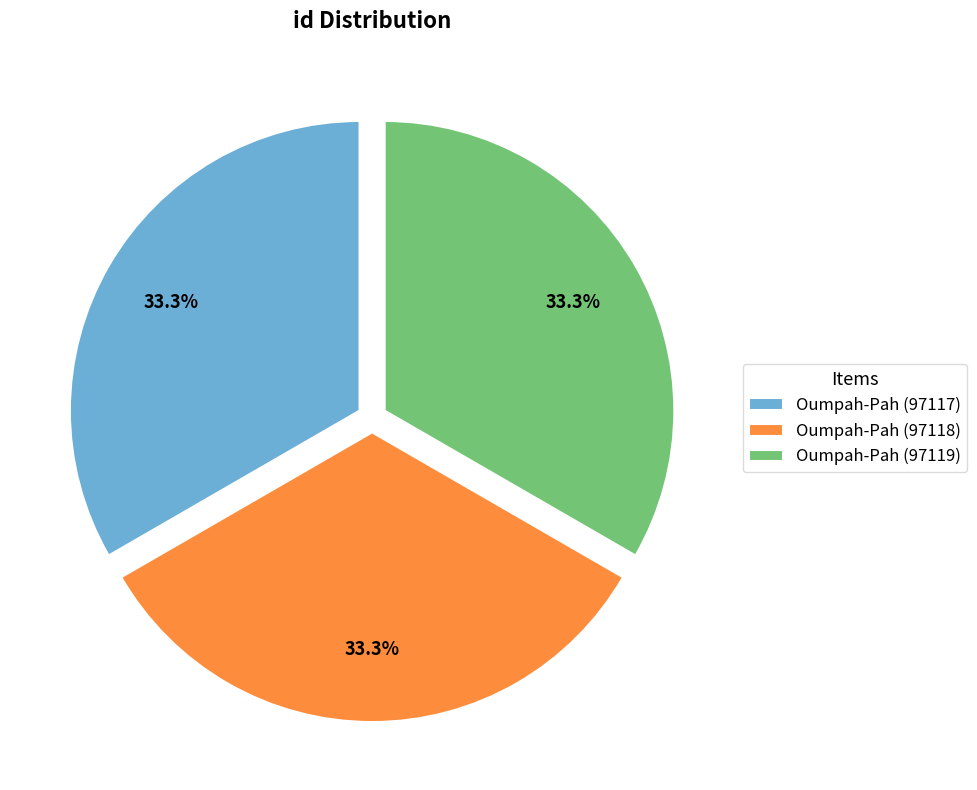

What portion of the pie excludes Oumpah-Pah (97117)?

66.7%